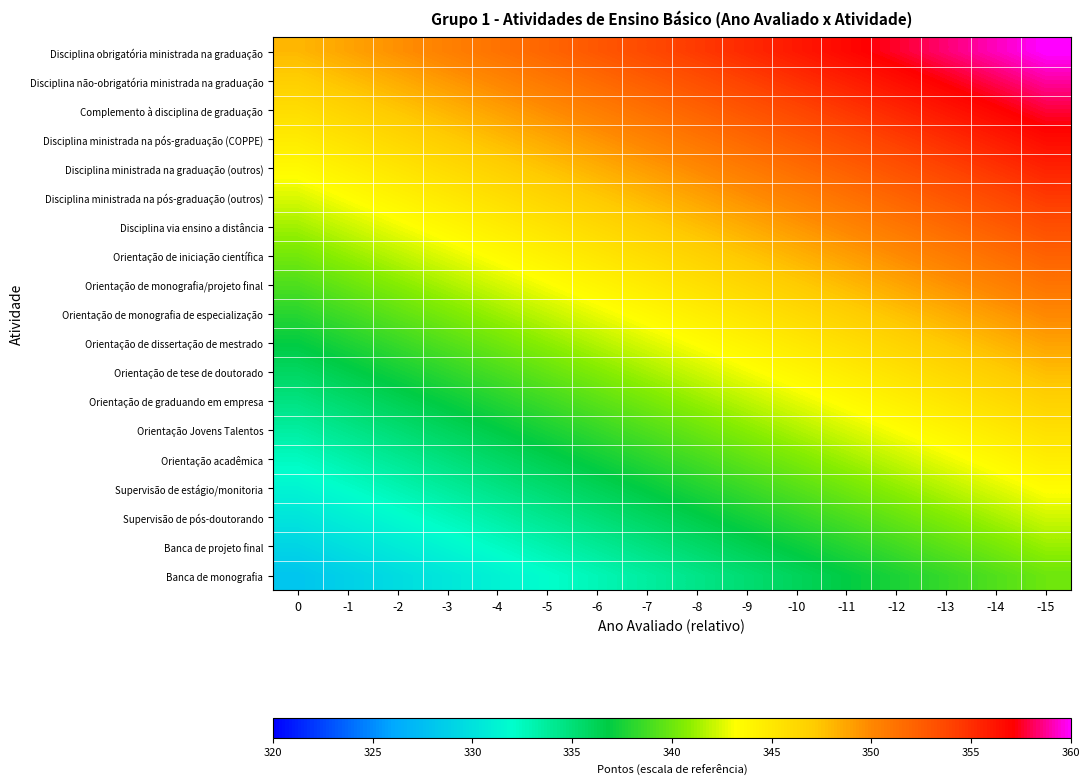

Reading left to right, extract all data points from this chart.

Disciplina obrigatória ministrada na graduação: 0=348.0	-1=348.8	-2=349.6	-3=350.4	-4=351.2	-5=352.0	-6=352.8	-7=353.6	-8=354.4	-9=355.2	-10=356.0	-11=356.8	-12=357.6	-13=358.4	-14=359.2	-15=360.0
Disciplina não-obrigatória ministrada na graduação: 0=346.9	-1=347.7	-2=348.5	-3=349.3	-4=350.1	-5=350.9	-6=351.7	-7=352.5	-8=353.3	-9=354.1	-10=354.9	-11=355.7	-12=356.5	-13=357.3	-14=358.1	-15=358.9
Complemento à disciplina de graduação: 0=345.8	-1=346.6	-2=347.4	-3=348.2	-4=349.0	-5=349.8	-6=350.6	-7=351.4	-8=352.2	-9=353.0	-10=353.8	-11=354.6	-12=355.4	-13=356.2	-14=357.0	-15=357.8
Disciplina ministrada na pós-graduação (COPPE): 0=344.7	-1=345.5	-2=346.3	-3=347.1	-4=347.9	-5=348.7	-6=349.5	-7=350.3	-8=351.1	-9=351.9	-10=352.7	-11=353.5	-12=354.3	-13=355.1	-14=355.9	-15=356.7
Disciplina ministrada na graduação (outros): 0=343.6	-1=344.4	-2=345.2	-3=346.0	-4=346.8	-5=347.6	-6=348.4	-7=349.2	-8=350.0	-9=350.8	-10=351.6	-11=352.4	-12=353.2	-13=354.0	-14=354.8	-15=355.6
Disciplina ministrada na pós-graduação (outros): 0=342.4	-1=343.2	-2=344.0	-3=344.8	-4=345.6	-5=346.4	-6=347.2	-7=348.0	-8=348.8	-9=349.6	-10=350.4	-11=351.2	-12=352.0	-13=352.8	-14=353.6	-15=354.4
Disciplina via ensino a distância: 0=341.3	-1=342.1	-2=342.9	-3=343.7	-4=344.5	-5=345.3	-6=346.1	-7=346.9	-8=347.7	-9=348.5	-10=349.3	-11=350.1	-12=350.9	-13=351.7	-14=352.5	-15=353.3
Orientação de iniciação científica: 0=340.2	-1=341.0	-2=341.8	-3=342.6	-4=343.4	-5=344.2	-6=345.0	-7=345.8	-8=346.6	-9=347.4	-10=348.2	-11=349.0	-12=349.8	-13=350.6	-14=351.4	-15=352.2
Orientação de monografia/projeto final: 0=339.1	-1=339.9	-2=340.7	-3=341.5	-4=342.3	-5=343.1	-6=343.9	-7=344.7	-8=345.5	-9=346.3	-10=347.1	-11=347.9	-12=348.7	-13=349.5	-14=350.3	-15=351.1
Orientação de monografia de especialização: 0=338.0	-1=338.8	-2=339.6	-3=340.4	-4=341.2	-5=342.0	-6=342.8	-7=343.6	-8=344.4	-9=345.2	-10=346.0	-11=346.8	-12=347.6	-13=348.4	-14=349.2	-15=350.0
Orientação de dissertação de mestrado: 0=336.9	-1=337.7	-2=338.5	-3=339.3	-4=340.1	-5=340.9	-6=341.7	-7=342.5	-8=343.3	-9=344.1	-10=344.9	-11=345.7	-12=346.5	-13=347.3	-14=348.1	-15=348.9
Orientação de tese de doutorado: 0=335.8	-1=336.6	-2=337.4	-3=338.2	-4=339.0	-5=339.8	-6=340.6	-7=341.4	-8=342.2	-9=343.0	-10=343.8	-11=344.6	-12=345.4	-13=346.2	-14=347.0	-15=347.8
Orientação de graduando em empresa: 0=334.7	-1=335.5	-2=336.3	-3=337.1	-4=337.9	-5=338.7	-6=339.5	-7=340.3	-8=341.1	-9=341.9	-10=342.7	-11=343.5	-12=344.3	-13=345.1	-14=345.9	-15=346.7
Orientação Jovens Talentos: 0=333.6	-1=334.4	-2=335.2	-3=336.0	-4=336.8	-5=337.6	-6=338.4	-7=339.2	-8=340.0	-9=340.8	-10=341.6	-11=342.4	-12=343.2	-13=344.0	-14=344.8	-15=345.6
Orientação acadêmica: 0=332.4	-1=333.2	-2=334.0	-3=334.8	-4=335.6	-5=336.4	-6=337.2	-7=338.0	-8=338.8	-9=339.6	-10=340.4	-11=341.2	-12=342.0	-13=342.8	-14=343.6	-15=344.4
Supervisão de estágio/monitoria: 0=331.3	-1=332.1	-2=332.9	-3=333.7	-4=334.5	-5=335.3	-6=336.1	-7=336.9	-8=337.7	-9=338.5	-10=339.3	-11=340.1	-12=340.9	-13=341.7	-14=342.5	-15=343.3
Supervisão de pós-doutorando: 0=330.2	-1=331.0	-2=331.8	-3=332.6	-4=333.4	-5=334.2	-6=335.0	-7=335.8	-8=336.6	-9=337.4	-10=338.2	-11=339.0	-12=339.8	-13=340.6	-14=341.4	-15=342.2
Banca de projeto final: 0=329.1	-1=329.9	-2=330.7	-3=331.5	-4=332.3	-5=333.1	-6=333.9	-7=334.7	-8=335.5	-9=336.3	-10=337.1	-11=337.9	-12=338.7	-13=339.5	-14=340.3	-15=341.1
Banca de monografia: 0=328.0	-1=328.8	-2=329.6	-3=330.4	-4=331.2	-5=332.0	-6=332.8	-7=333.6	-8=334.4	-9=335.2	-10=336.0	-11=336.8	-12=337.6	-13=338.4	-14=339.2	-15=340.0